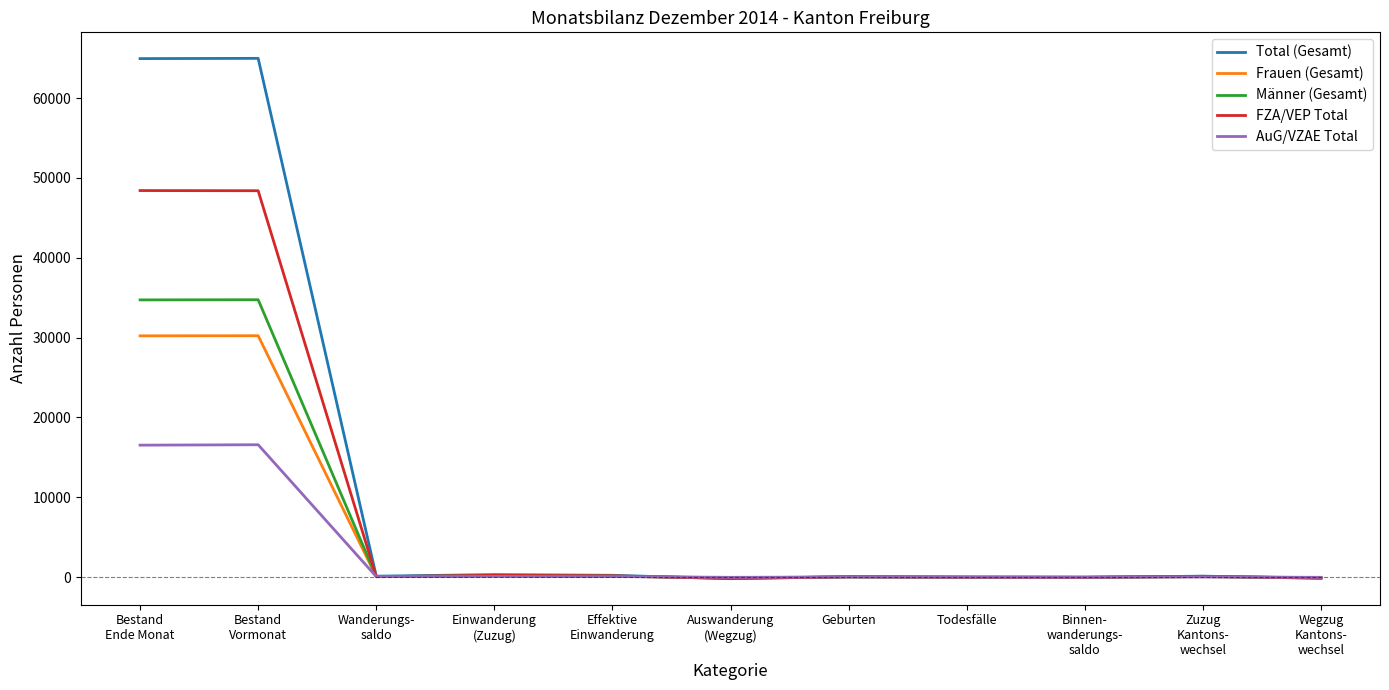

What is the maximum value shown in the chart?

64981